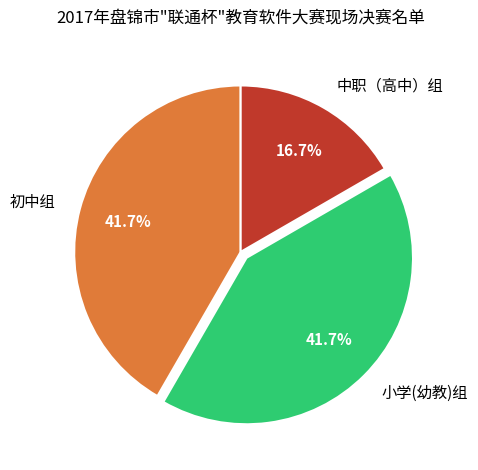

Count the number of slices in the pie.

3